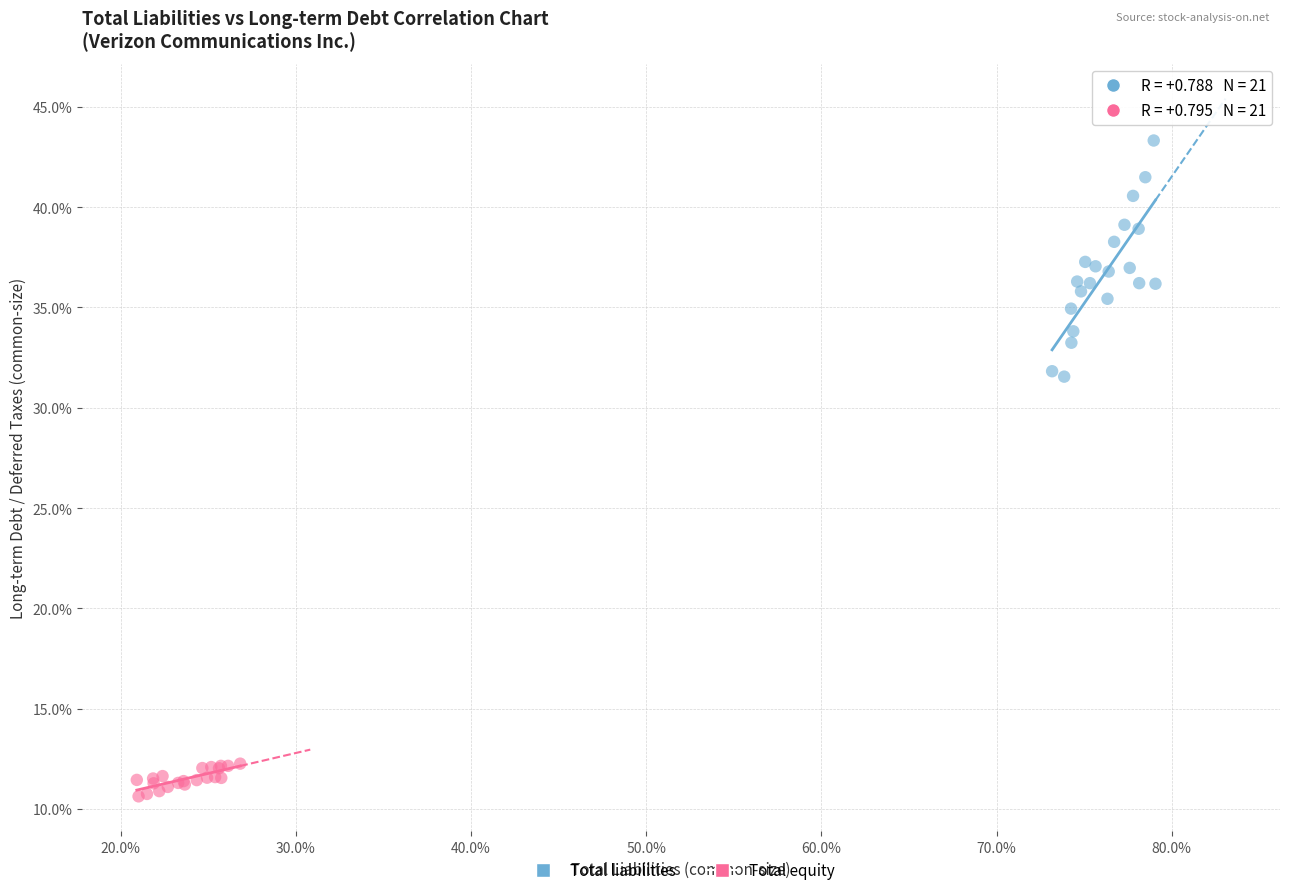

Which series has the widest spread of Y values?

Total liabilities